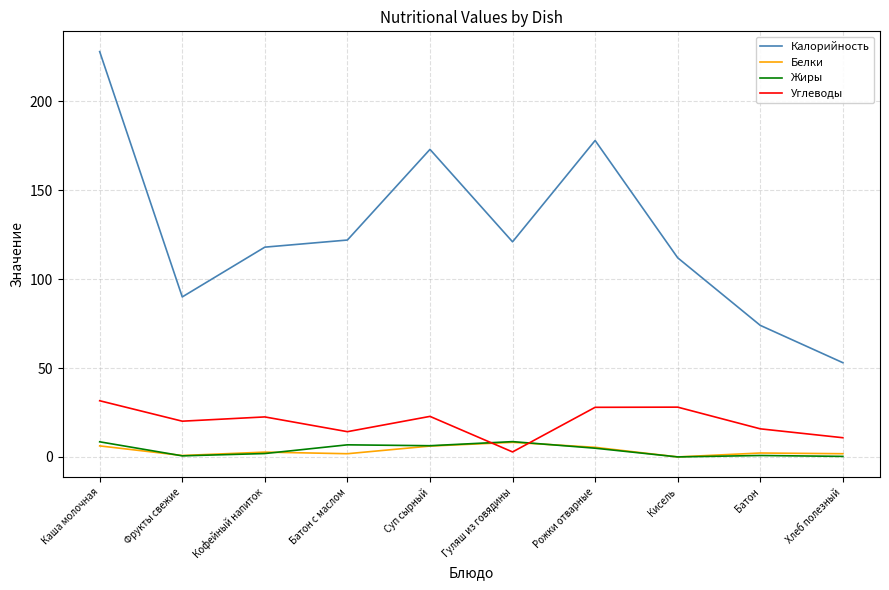

Rank the series at Каша молочная from lowest to highest value.

Белки, Жиры, Углеводы, Калорийность